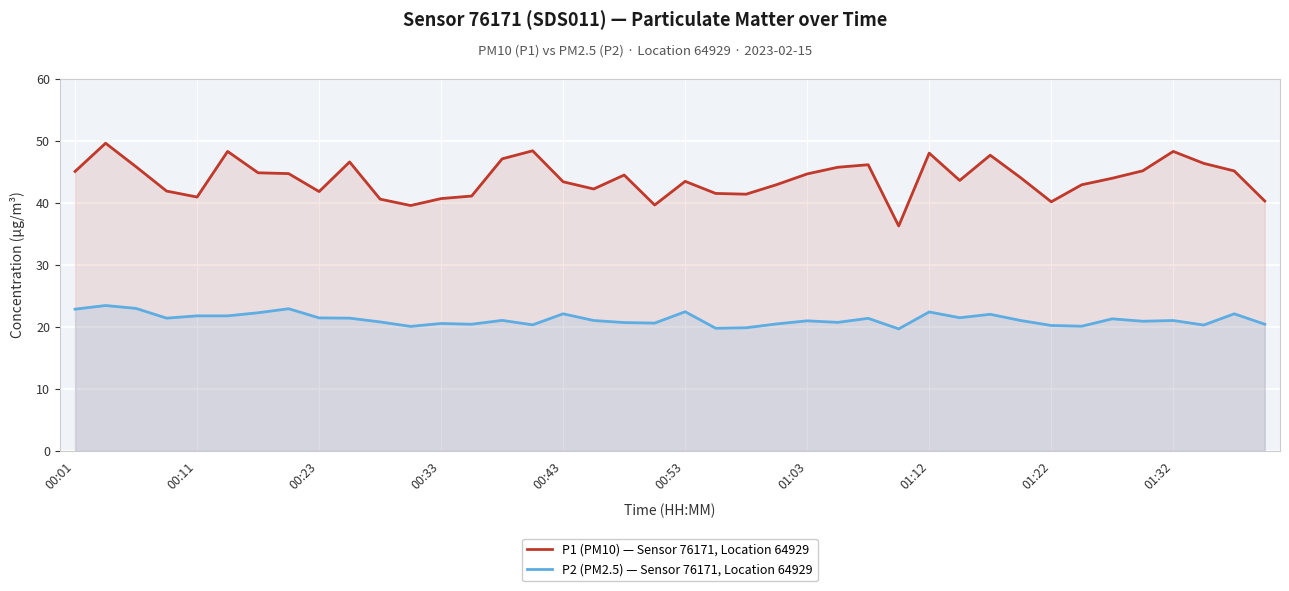

Reading right to left, transcribe all the data shown in this chart.

P1 (PM10) — Sensor 76171, Location 64929: 40.3	45.1	46.4	48.3	45.1	44.0	42.9	40.1	44.0	47.7	43.6	48.0	36.2	46.1	45.7	44.6	42.9	41.4	41.5	43.5	39.6	44.5	42.2	43.4	48.4	47.1	41.1	40.7	39.5	40.6	46.6	41.8	44.7	44.8	48.3	40.9	41.9	45.8	49.6	45.0
P2 (PM2.5) — Sensor 76171, Location 64929: 20.4	22.1	20.3	21.0	20.9	21.3	20.1	20.2	21.0	22.0	21.4	22.4	19.6	21.4	20.7	20.9	20.4	19.8	19.8	22.4	20.6	20.7	21.0	22.1	20.3	21.0	20.4	20.5	20.1	20.8	21.4	21.4	22.9	22.2	21.8	21.8	21.4	22.9	23.4	22.8